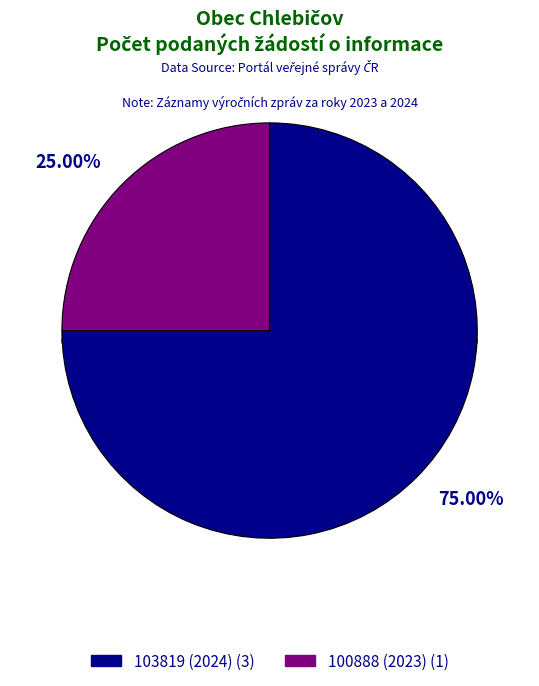

To the nearest percent, what is the difference between the 100888 (2023) and 103819 (2024) slice percentages?

50%